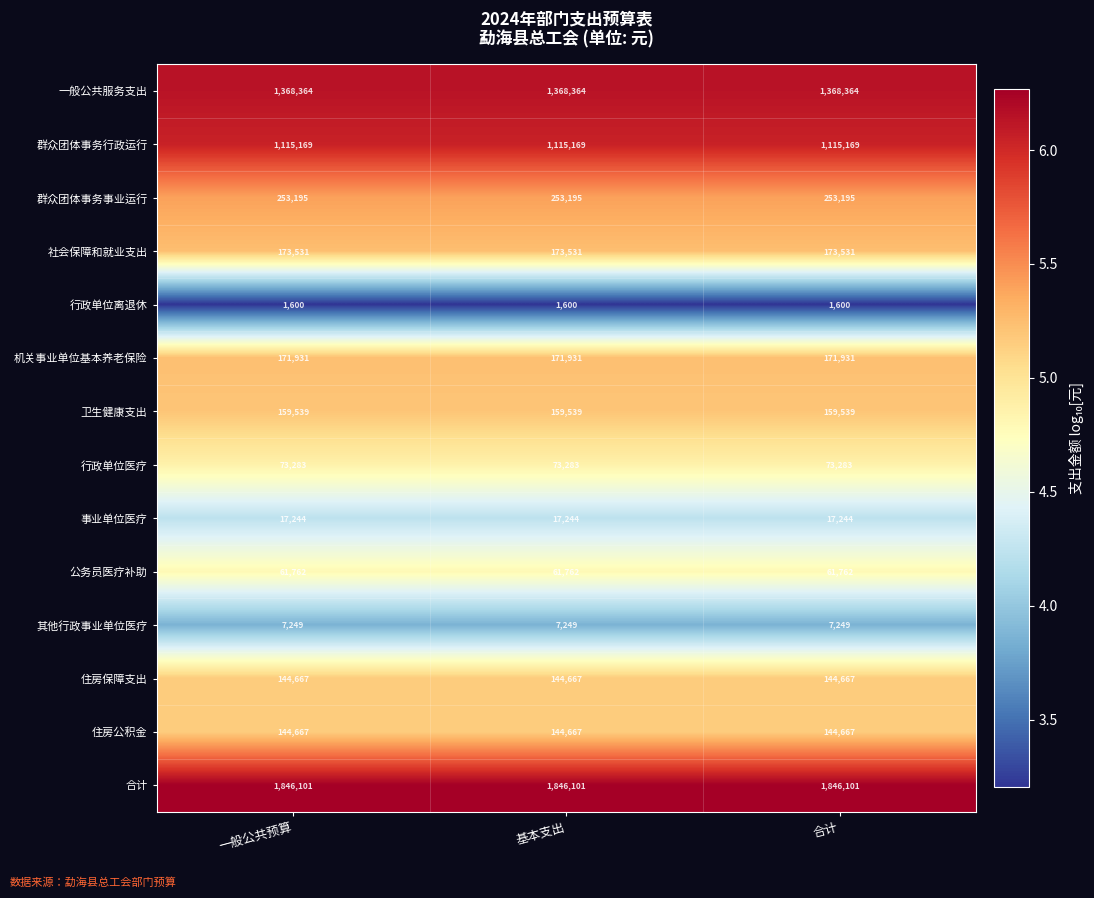

What is the total value across all series at 一般公共预算?

5538302